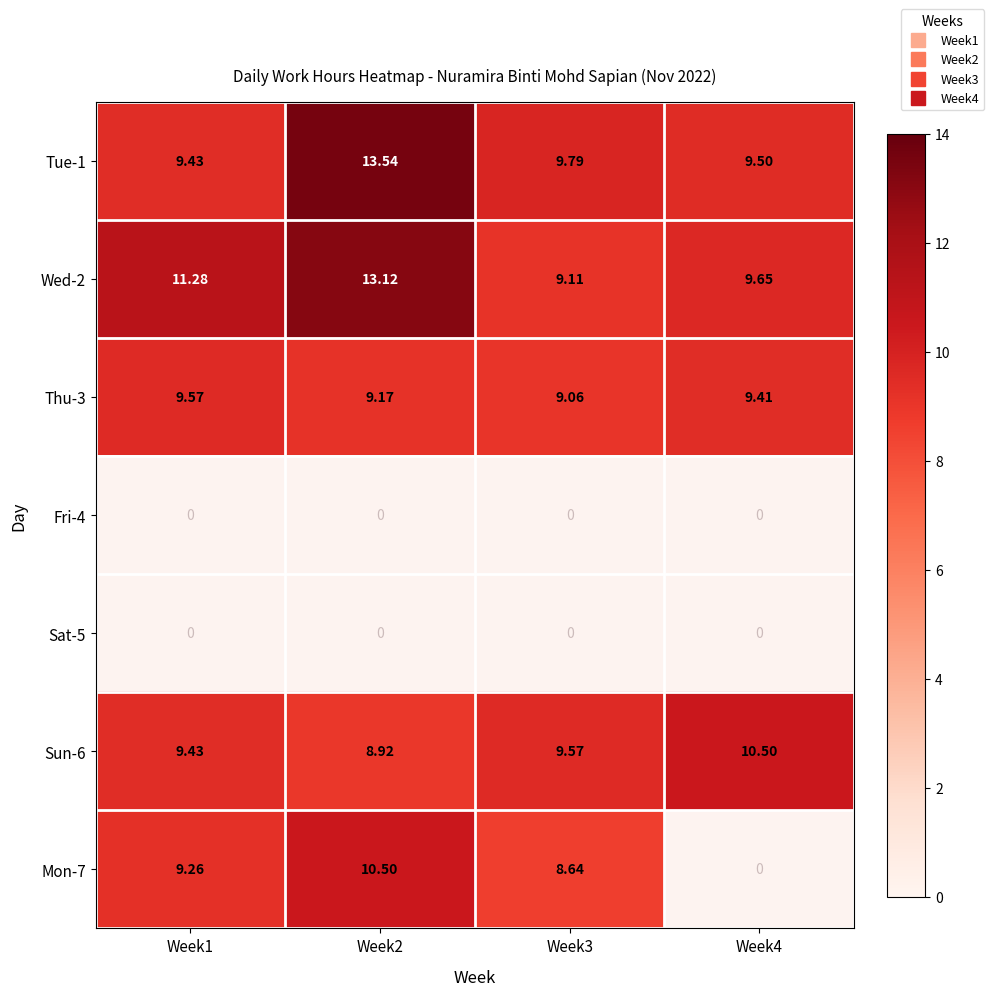

Is the value of Tue-1 at Week4 greater than the value of Sat-5 at Week2?

Yes